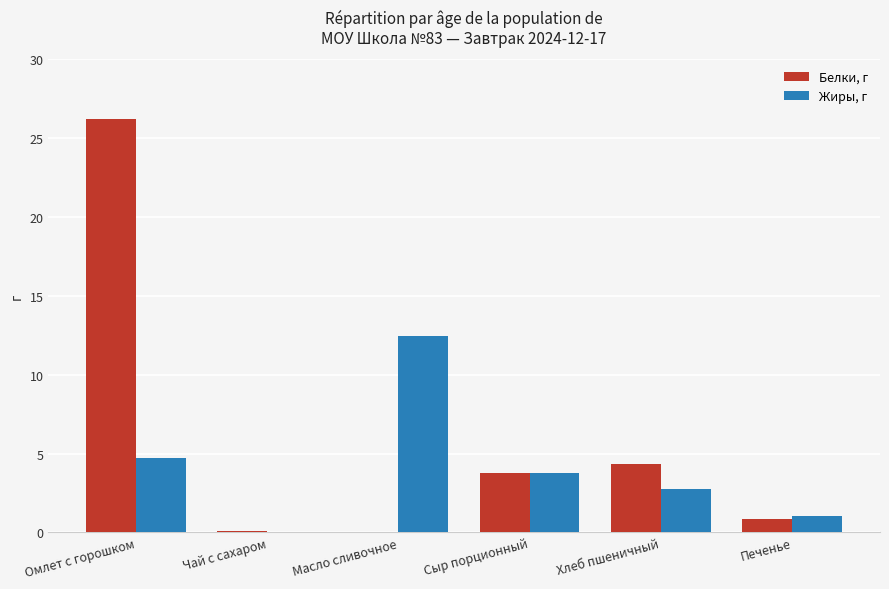

Where is Белки, г nearest to the value 13?

Хлеб пшеничный